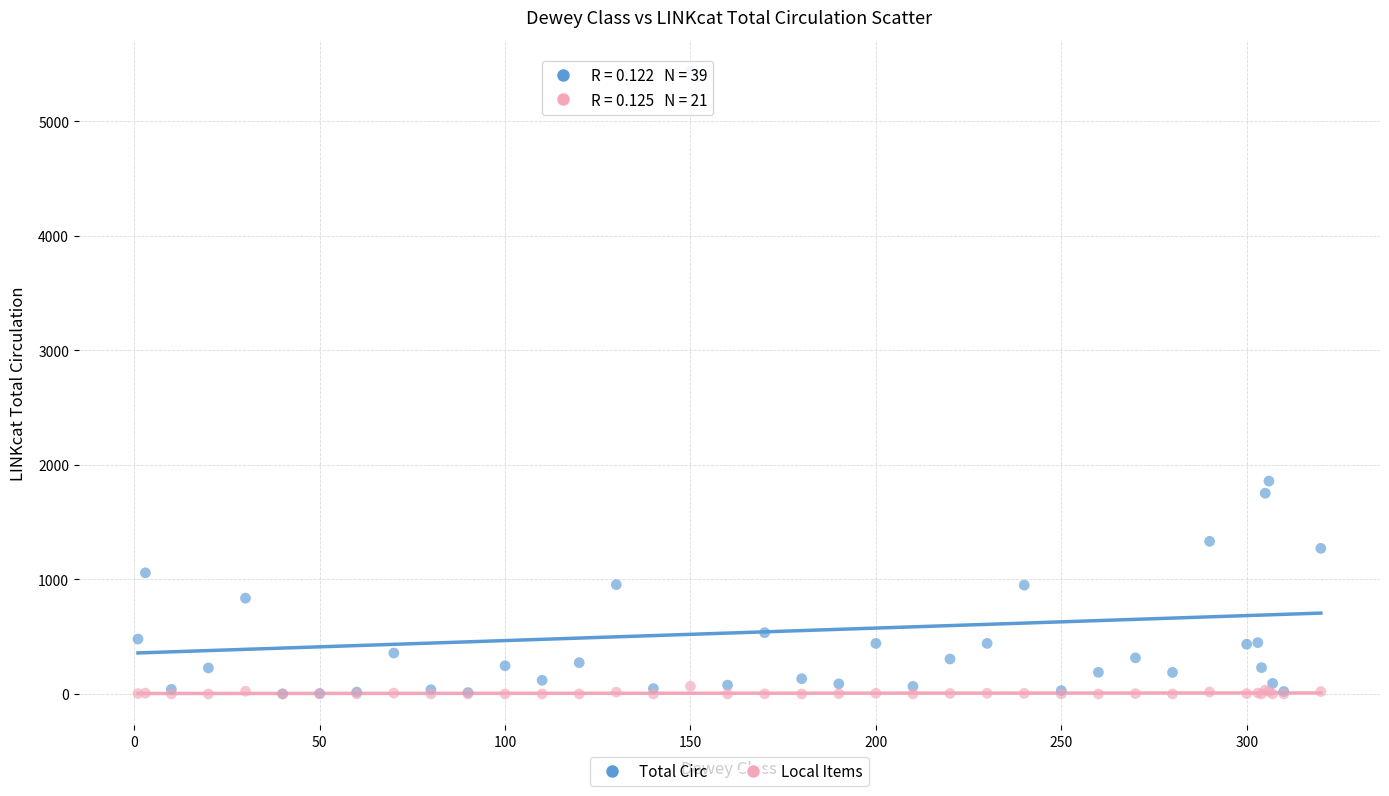

Across all series, what Y value is closest to 2719?

1858